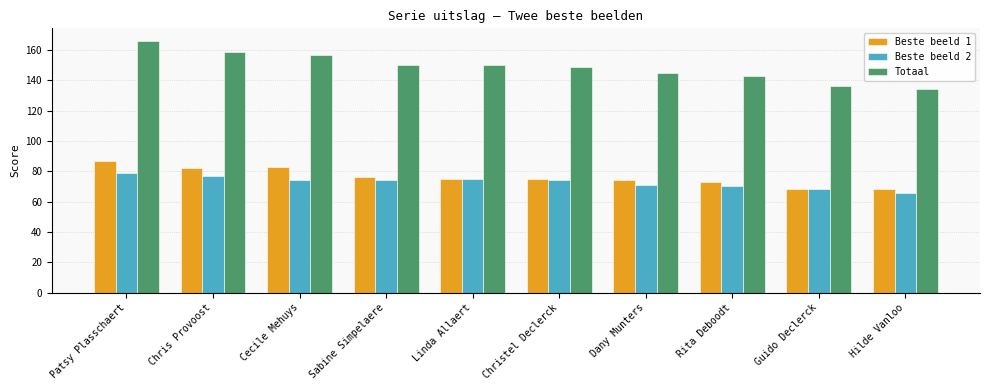

How many distinct data groups are displayed?

3